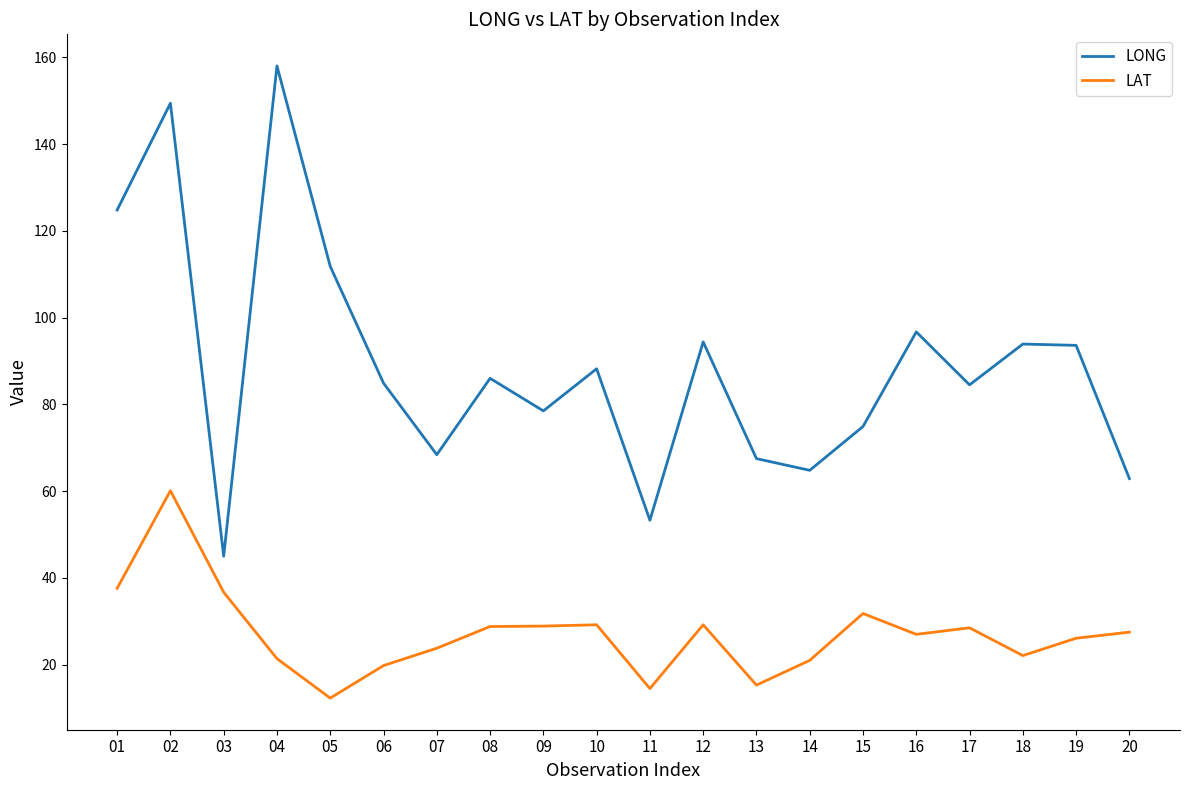

Which category has the highest value across all series?

04